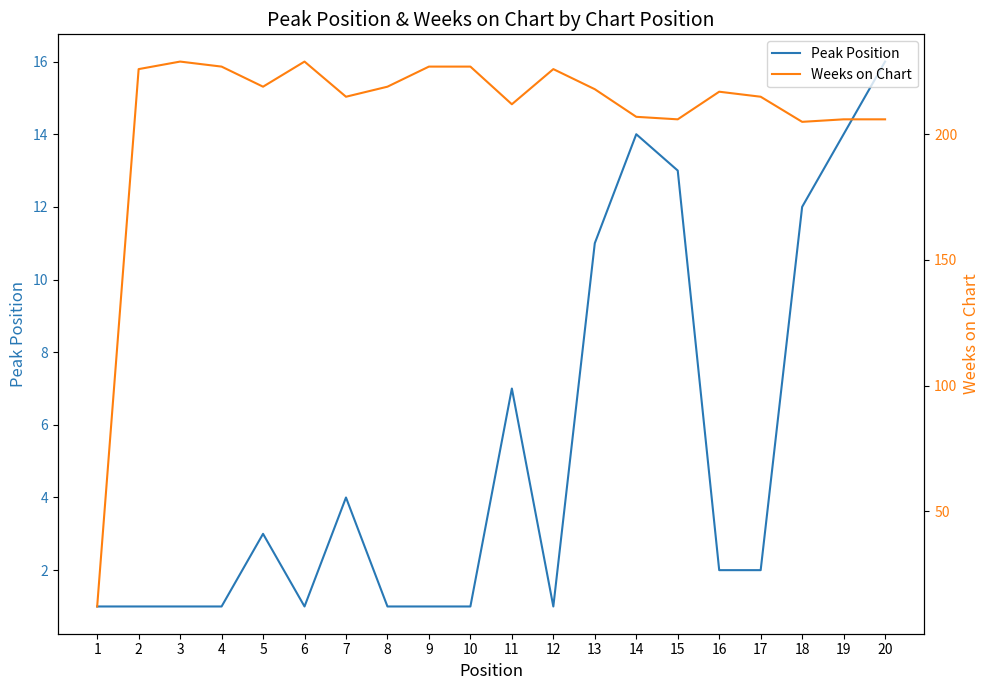

True or false: Peak Position and Weeks on Chart cross at least once.

False